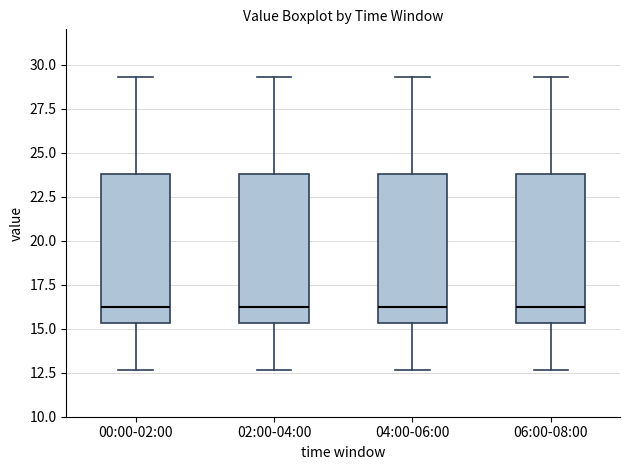

Reading left to right, transcribe this box plot: for each box, give where its median line is, the range the box spans, and where its two whiskers end, as read against the y-axis. The values are not printed on the chart, so give them approximately, as read against the axis.

00:00-02:00: median 16.0, box 15.5 to 24.0, whiskers 12.5 to 29.5
02:00-04:00: median 16.0, box 15.5 to 24.0, whiskers 12.5 to 29.5
04:00-06:00: median 16.0, box 15.5 to 24.0, whiskers 12.5 to 29.5
06:00-08:00: median 16.0, box 15.5 to 24.0, whiskers 12.5 to 29.5